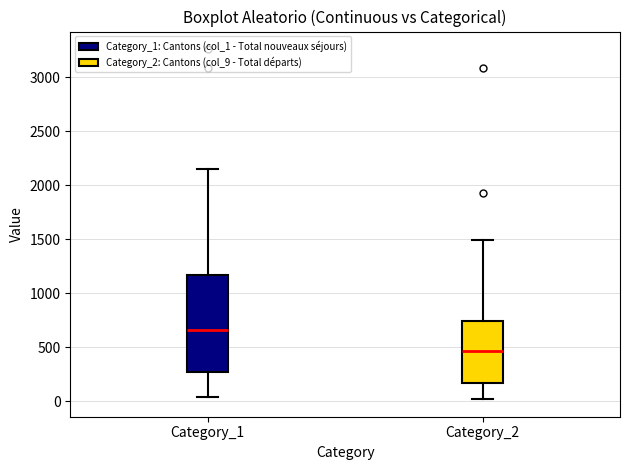

Which box has the highest median line?

Category_1